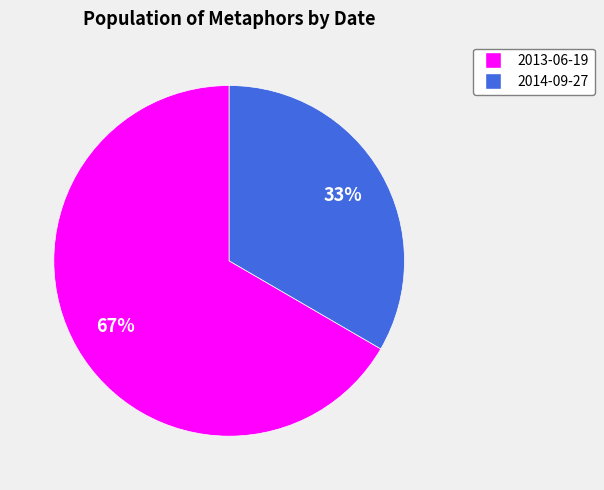

To the nearest percent, what is the combined percentage of 2014-09-27 and 2013-06-19?

100%